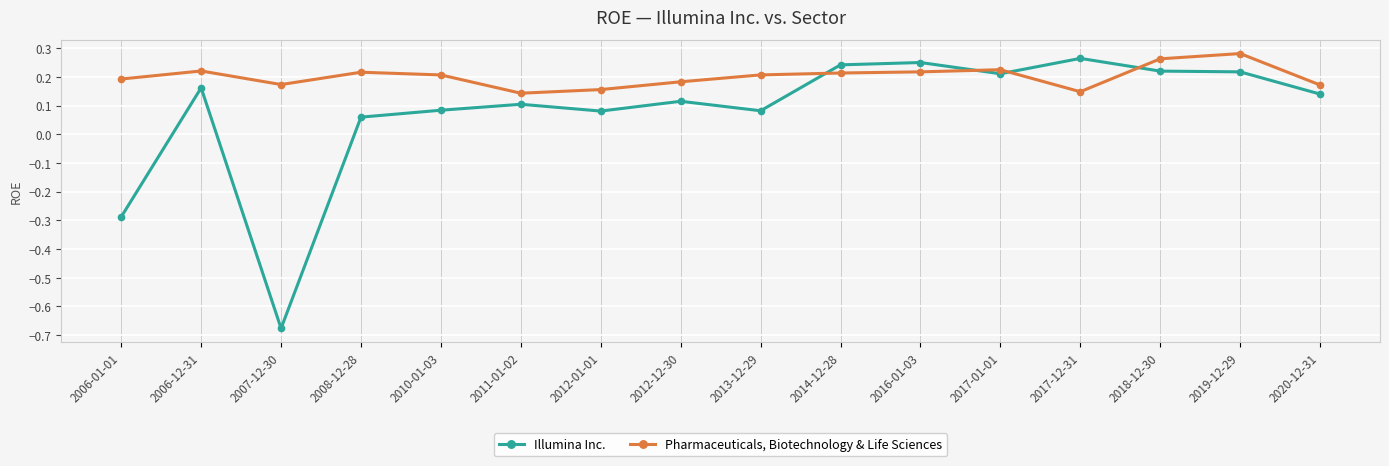

Which series changed the most between 2006-01-01 and 2014-12-28?

Illumina Inc.